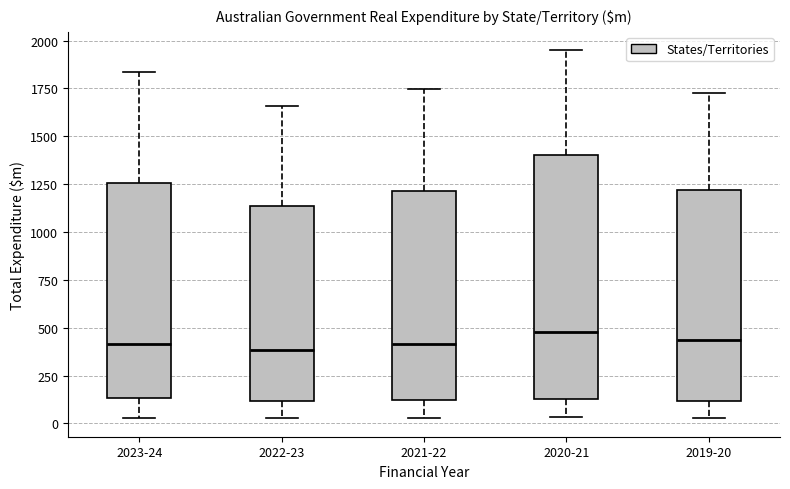

Which box is the tallest, from its lower edge to its upper edge?

2020-21